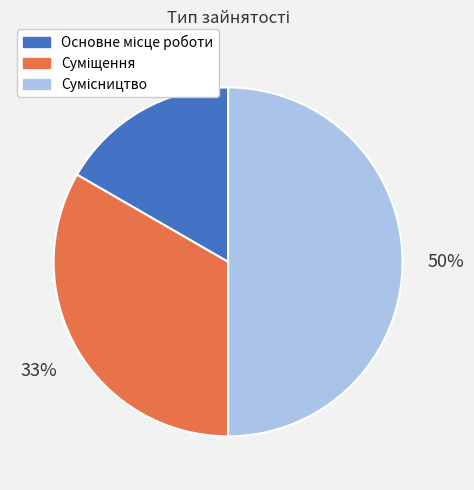

To the nearest percent, what is the difference between the largest and smallest slice percentages?

33%